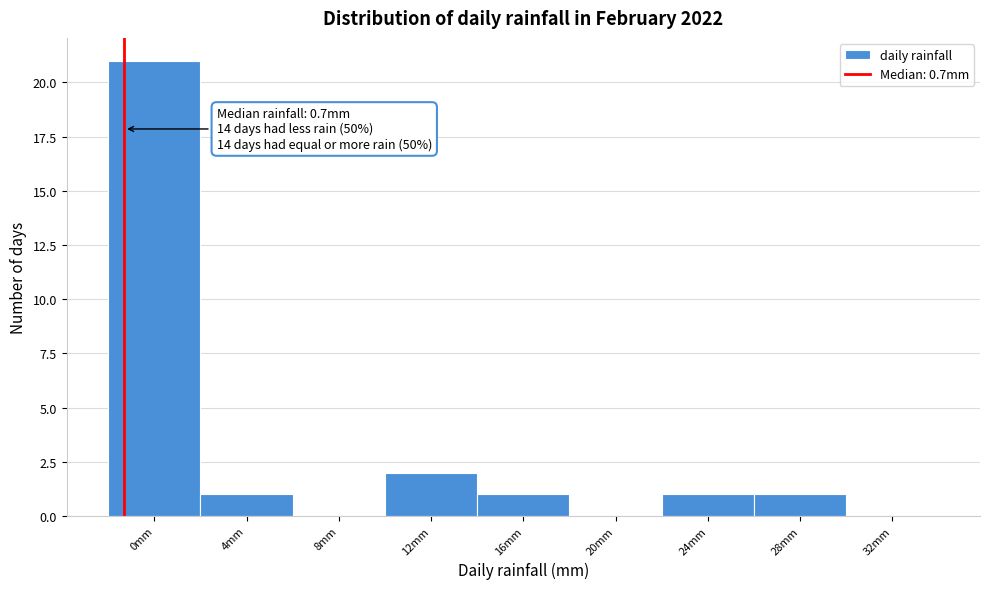

Reading left to right, list all the values displayed in this chart.

0mm=21	4mm=1	8mm=0	12mm=2	16mm=1	20mm=0	24mm=1	28mm=1	32mm=0